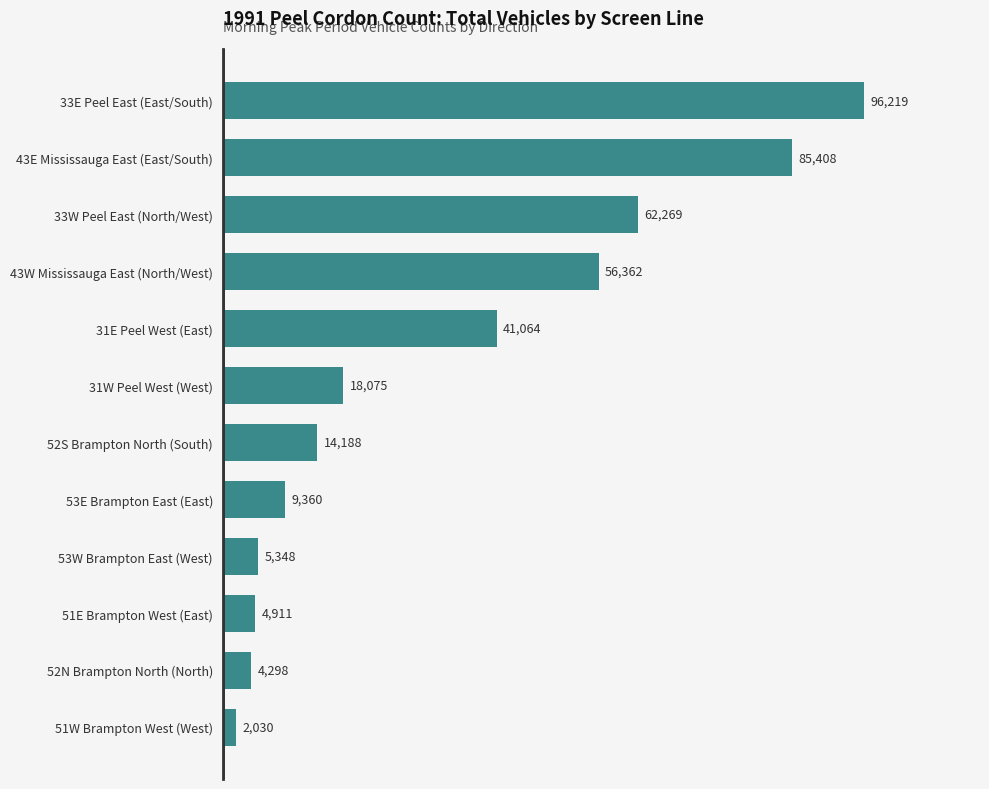

What is the difference between the maximum and minimum values?

94189